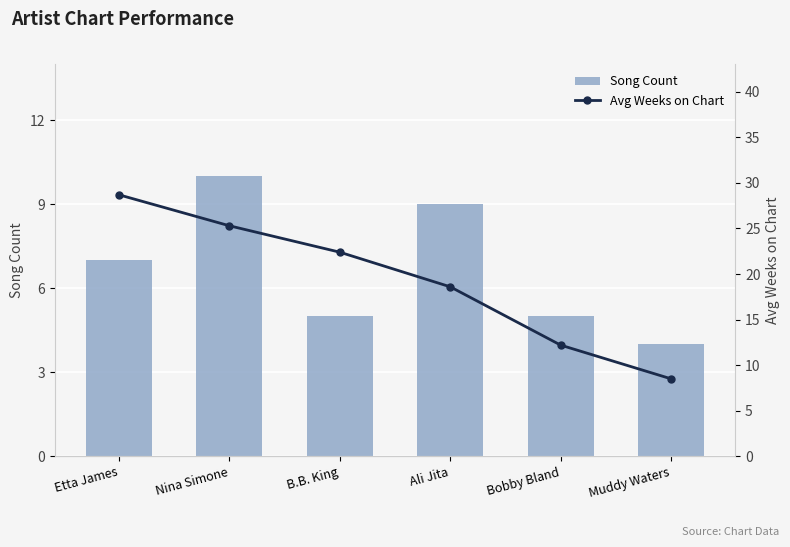

What is the difference between the second highest and minimum values in the Song Count series?

5